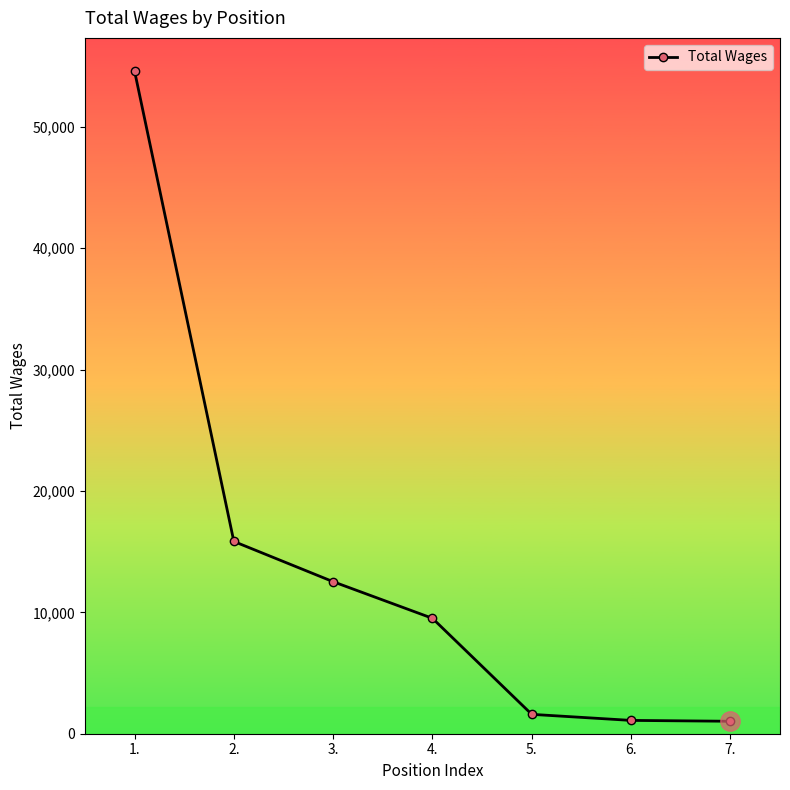

What is the greatest value displayed?

54586